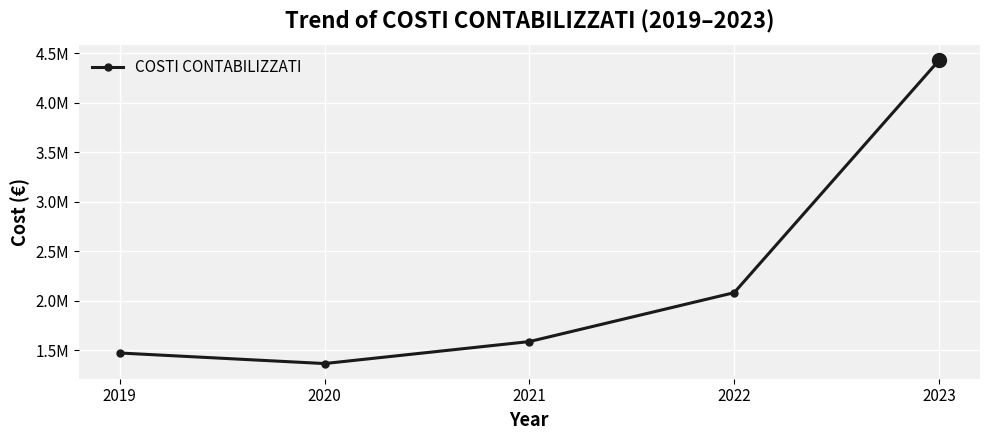

Rank the categories by value from highest to lowest.

2023, 2022, 2021, 2019, 2020